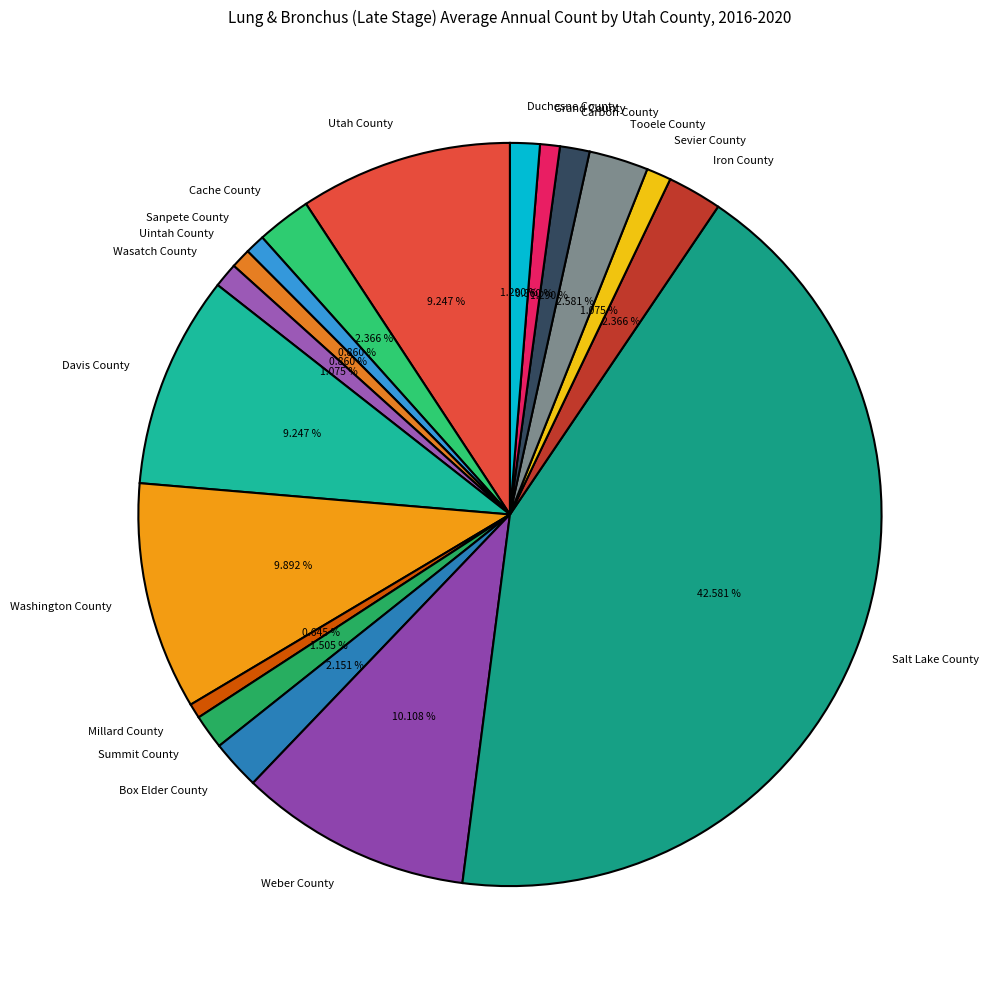

What percentage do Cache County and Iron County together represent?

4.7%